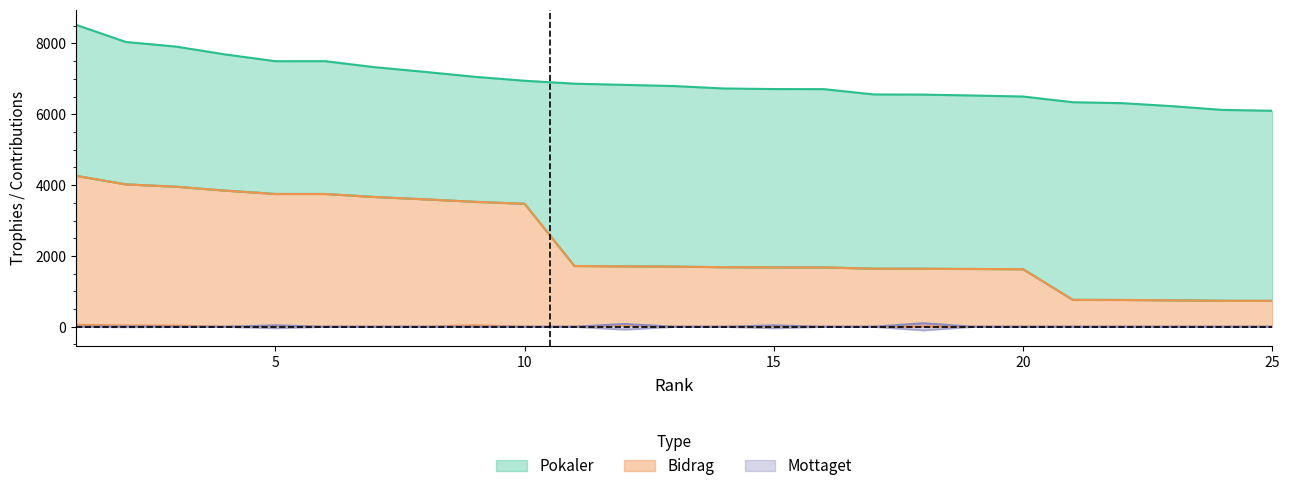

True or false: Bidrag and Mottaget cross at least once.

False